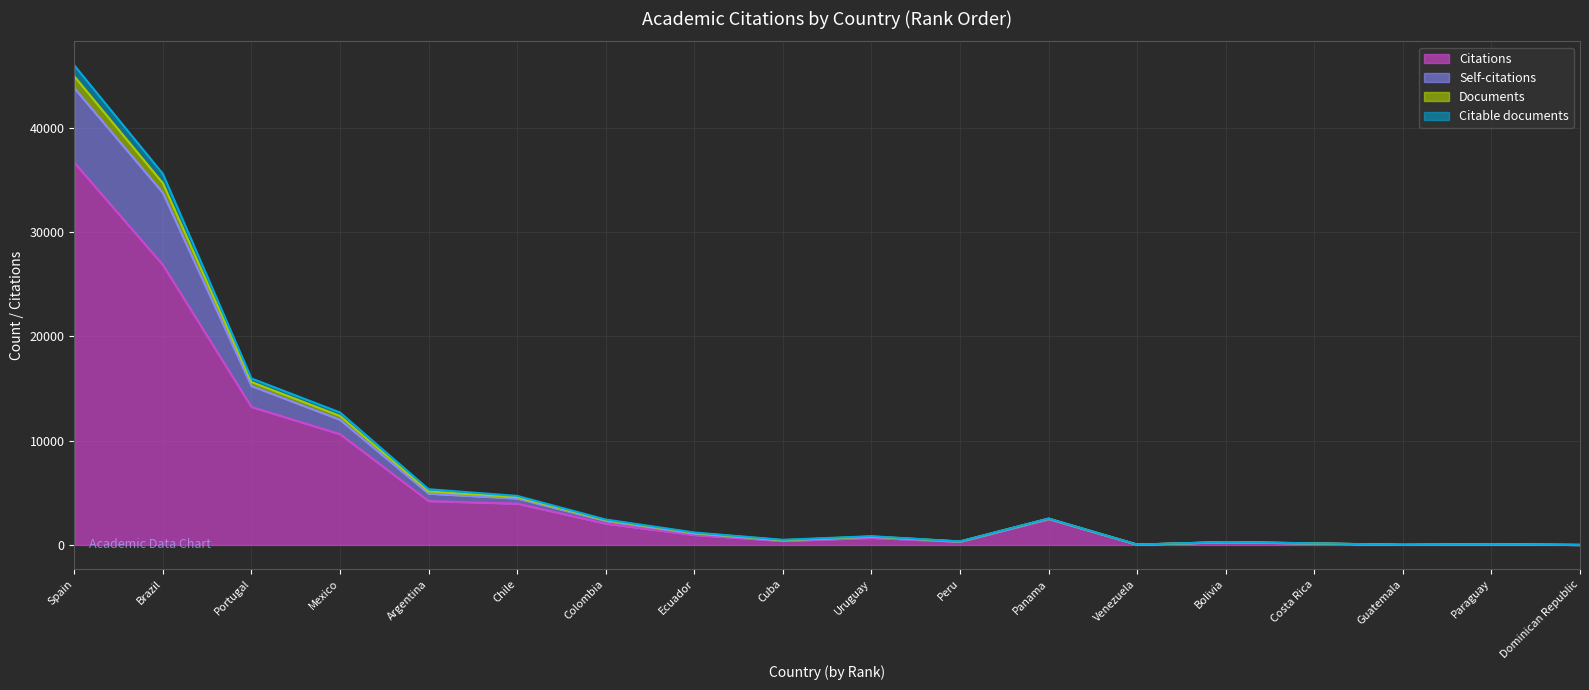

List the labels in order of Citations value, smallest first.

Dominican Republic, Guatemala, Venezuela, Paraguay, Costa Rica, Bolivia, Peru, Cuba, Uruguay, Ecuador, Colombia, Panama, Chile, Argentina, Mexico, Portugal, Brazil, Spain